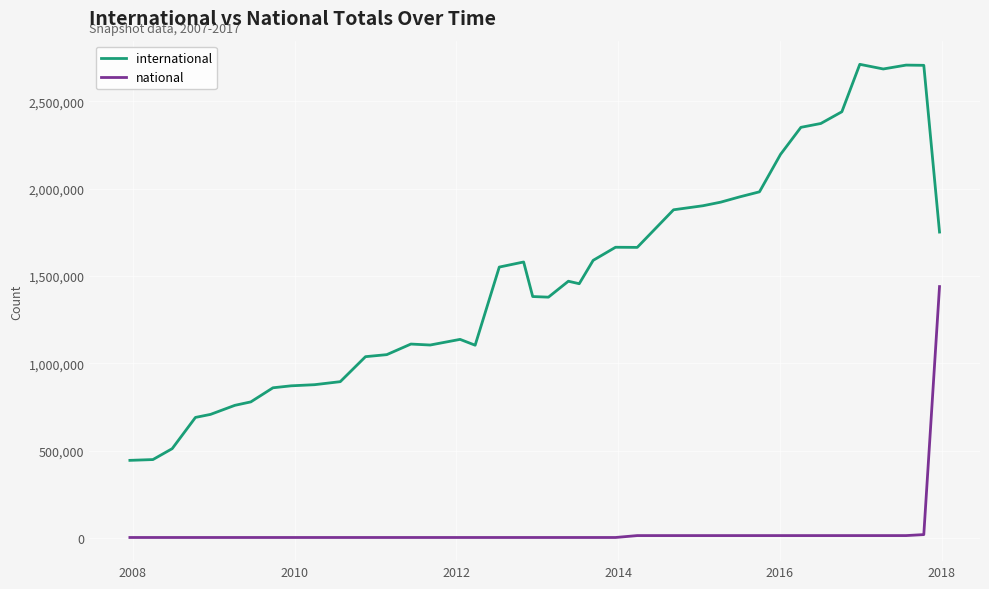

True or false: international and national cross at least once.

False